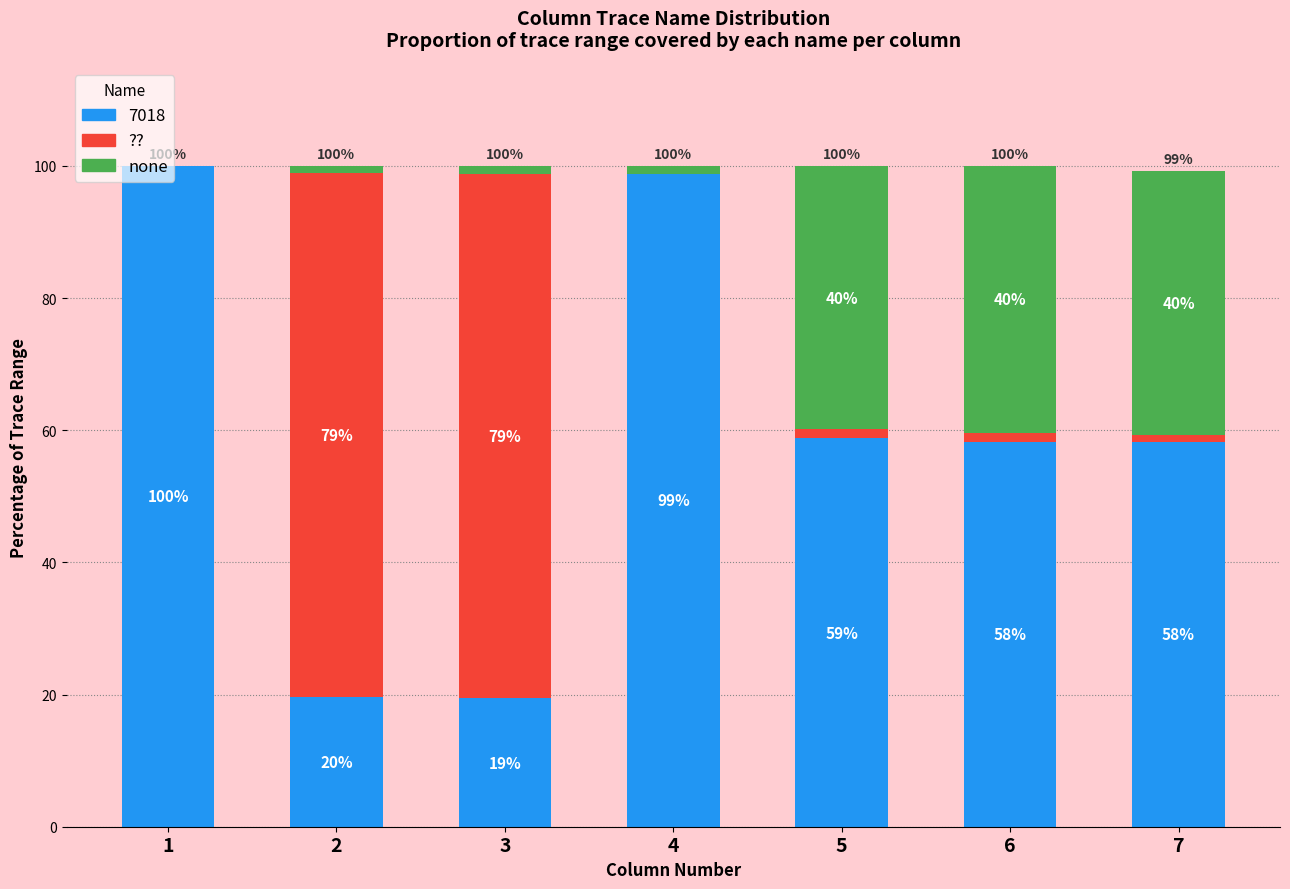

Are the bars grouped side by side (vs. stacked)?

No